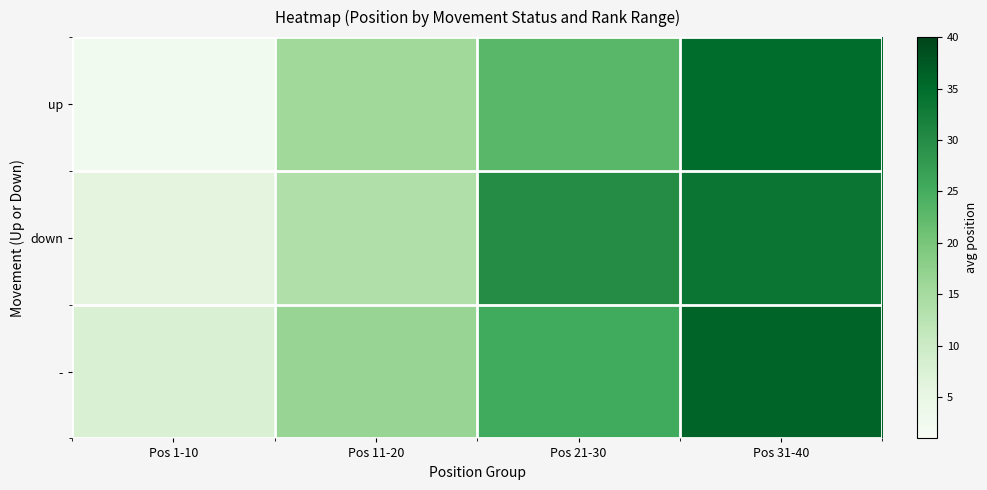

How many series are shown in this chart?

3